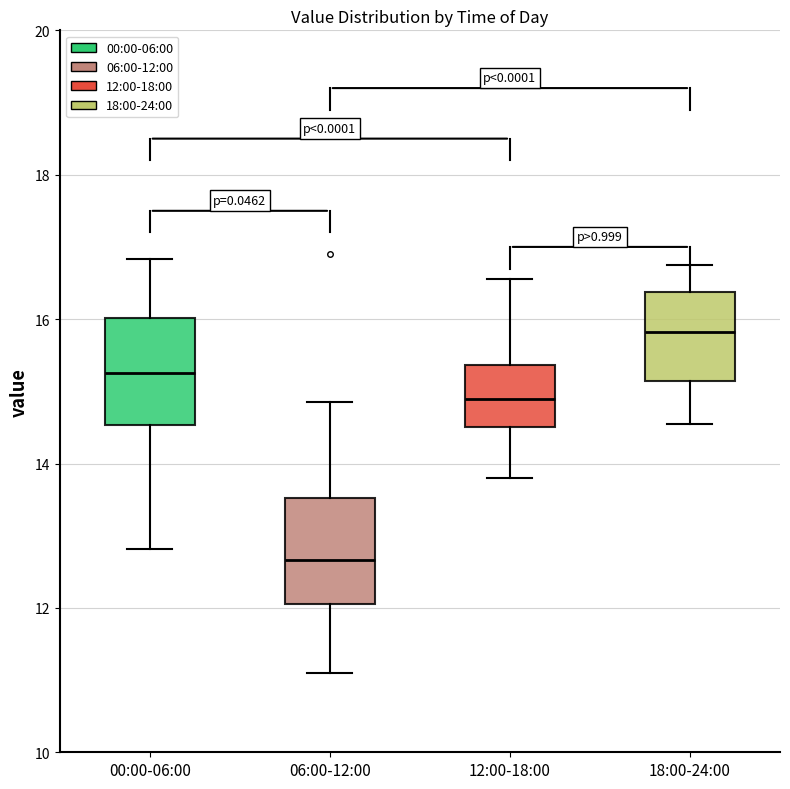

Which box's median line is the highest?

18:00-24:00